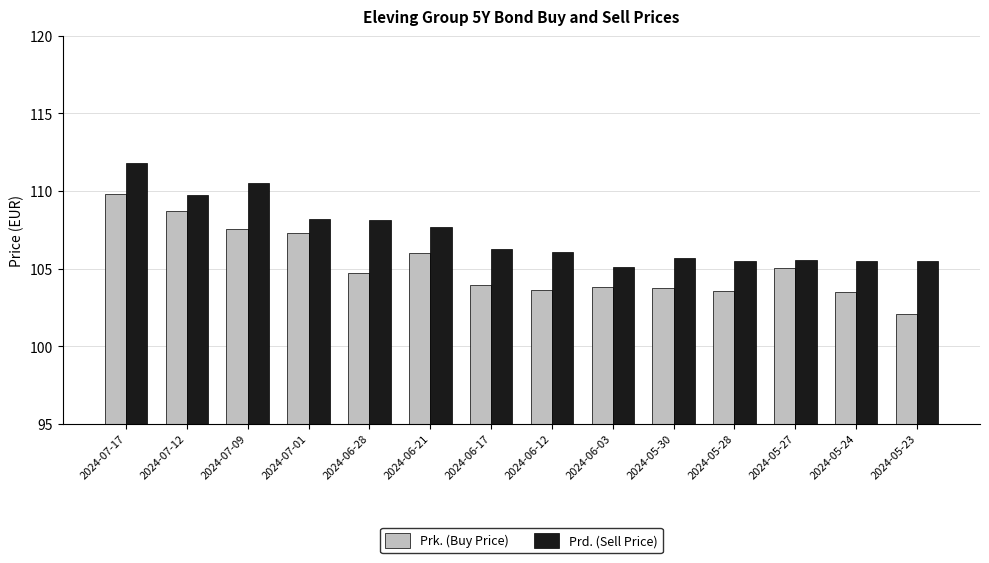

What is the sum of all Prd. (Sell Price) values?

1501.1